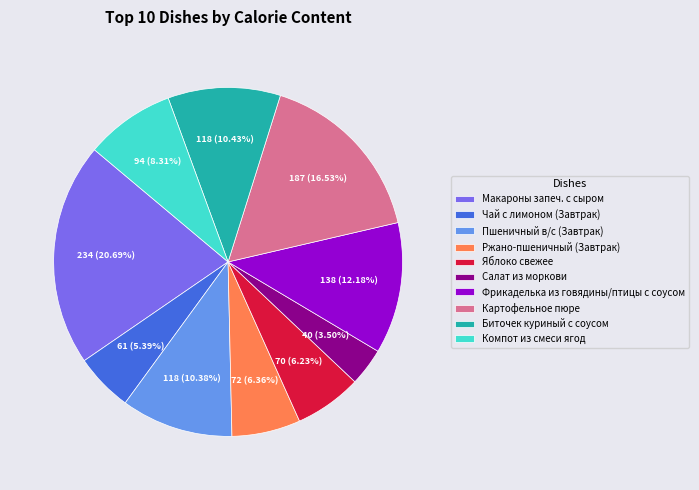

To the nearest percent, what is the difference between the largest and smallest slice percentages?

17%